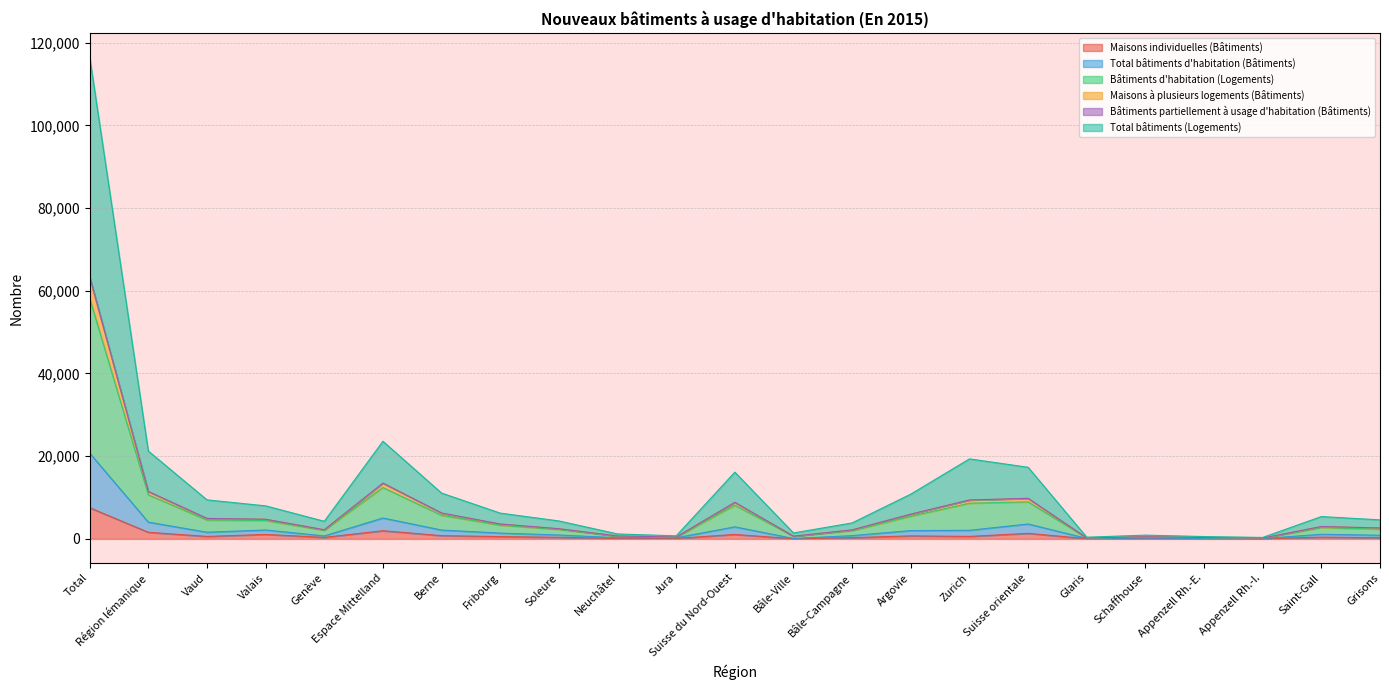

True or false: Maisons individuelles (Bâtiments) and Maisons à plusieurs logements (Bâtiments) cross at least once.

False